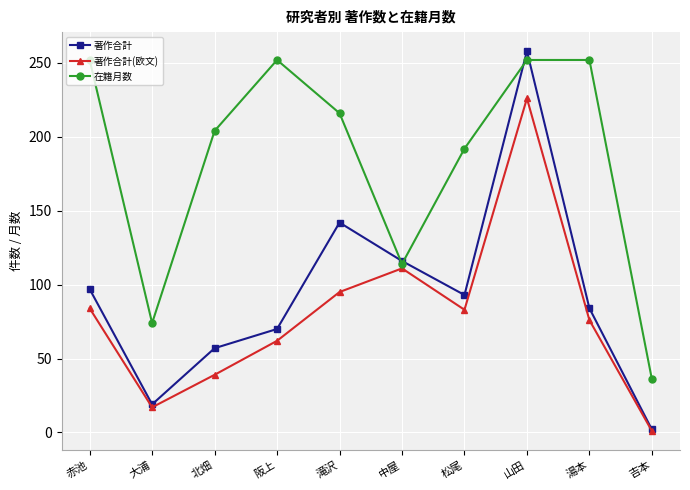

What is the difference between the highest and lowest values at 湯本?

176